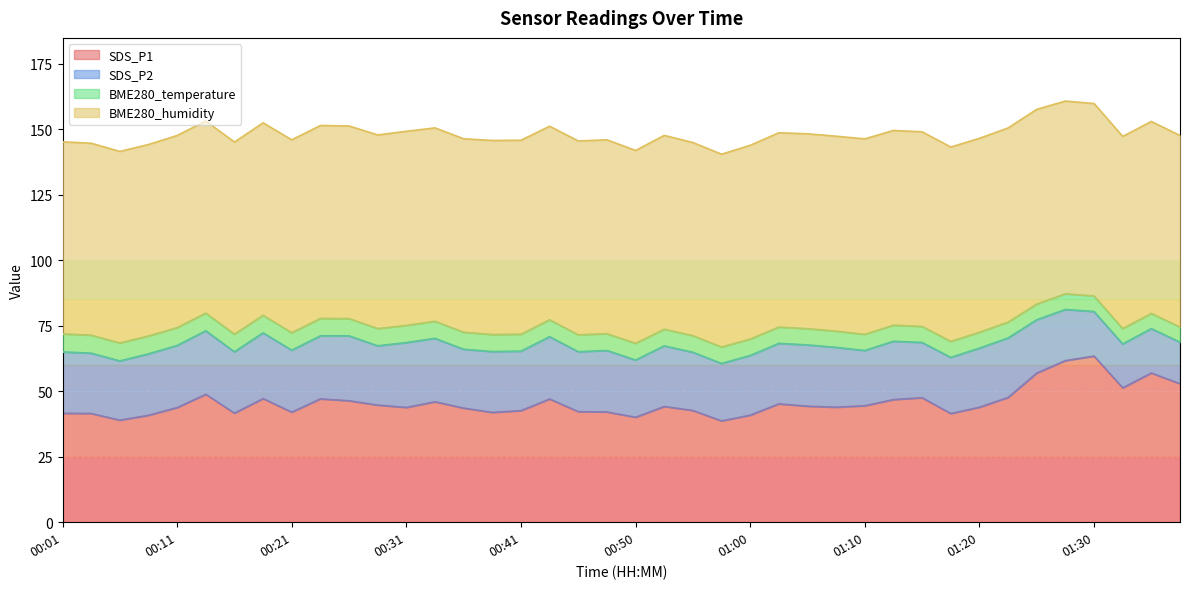

At which label is BME280_humidity closest to 73?

00:09